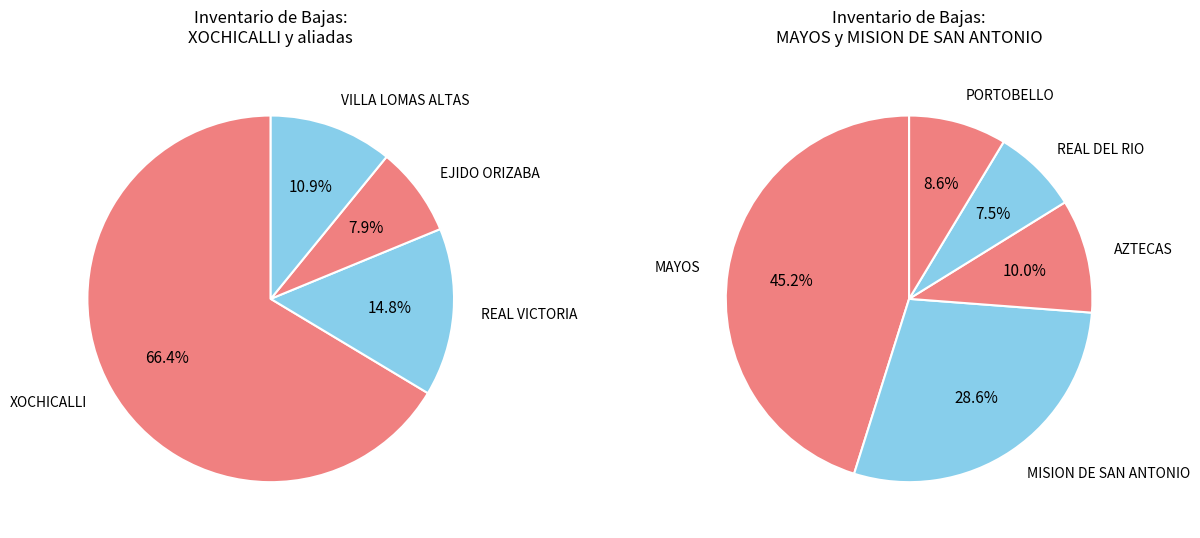

Is it true that AO-005-004 is 14% of the pie?

False